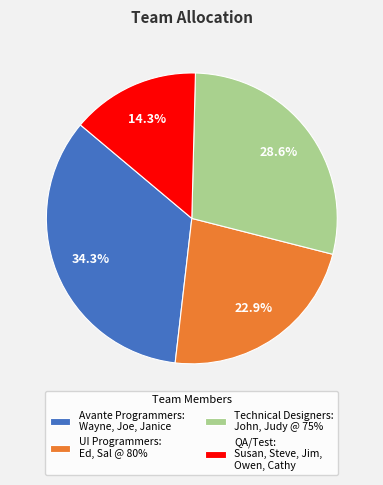

Rank the categories by value from highest to lowest.

Avante Programmers: Wayne, Joe, Janice, Technical Designers: John, Judy @ 75%, UI Programmers: Ed, Sal @ 80%, QA/Test: Susan, Steve, Jim, Owen, Cathy